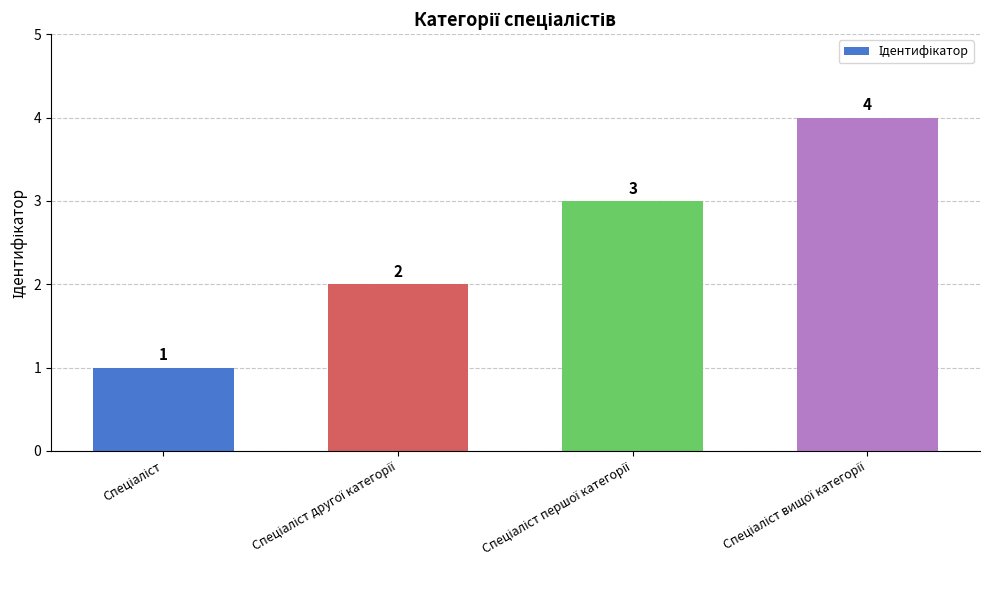

How many bars are there in total?

4